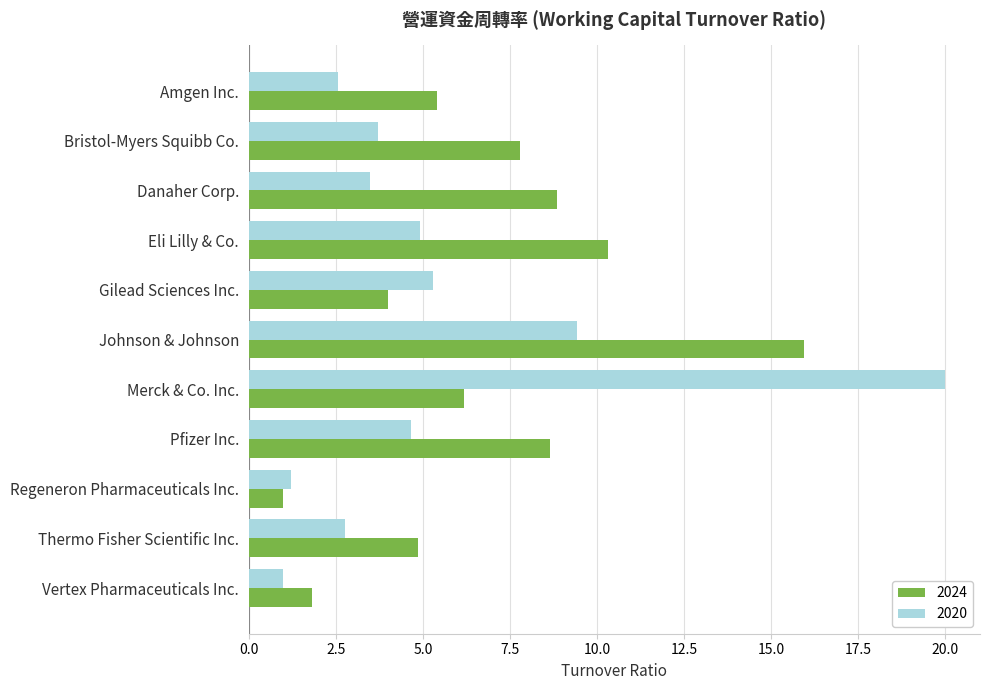

Which series has the widest spread of values?

2020